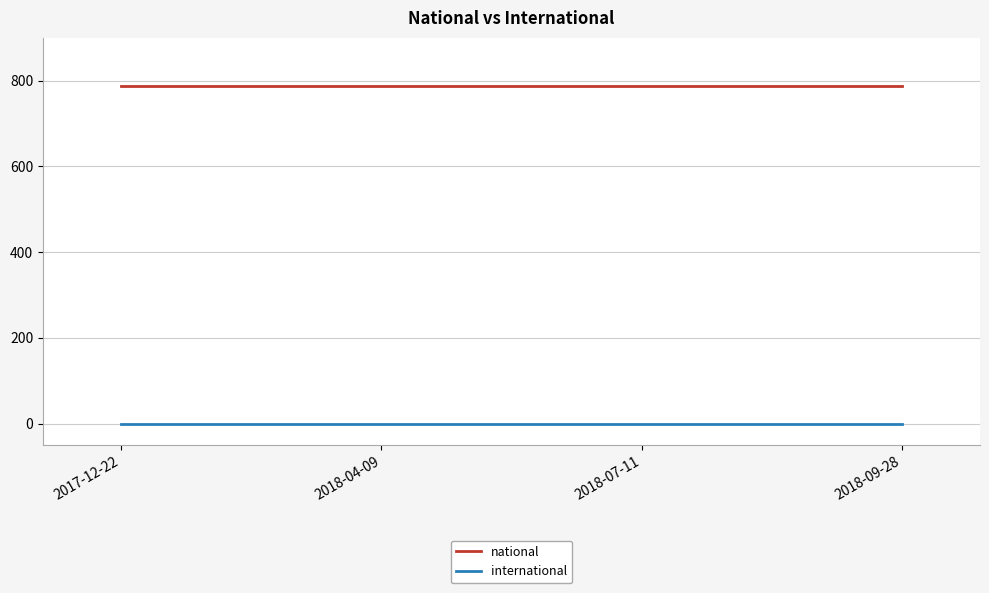

What value does the national series have at 2018-09-28?

787